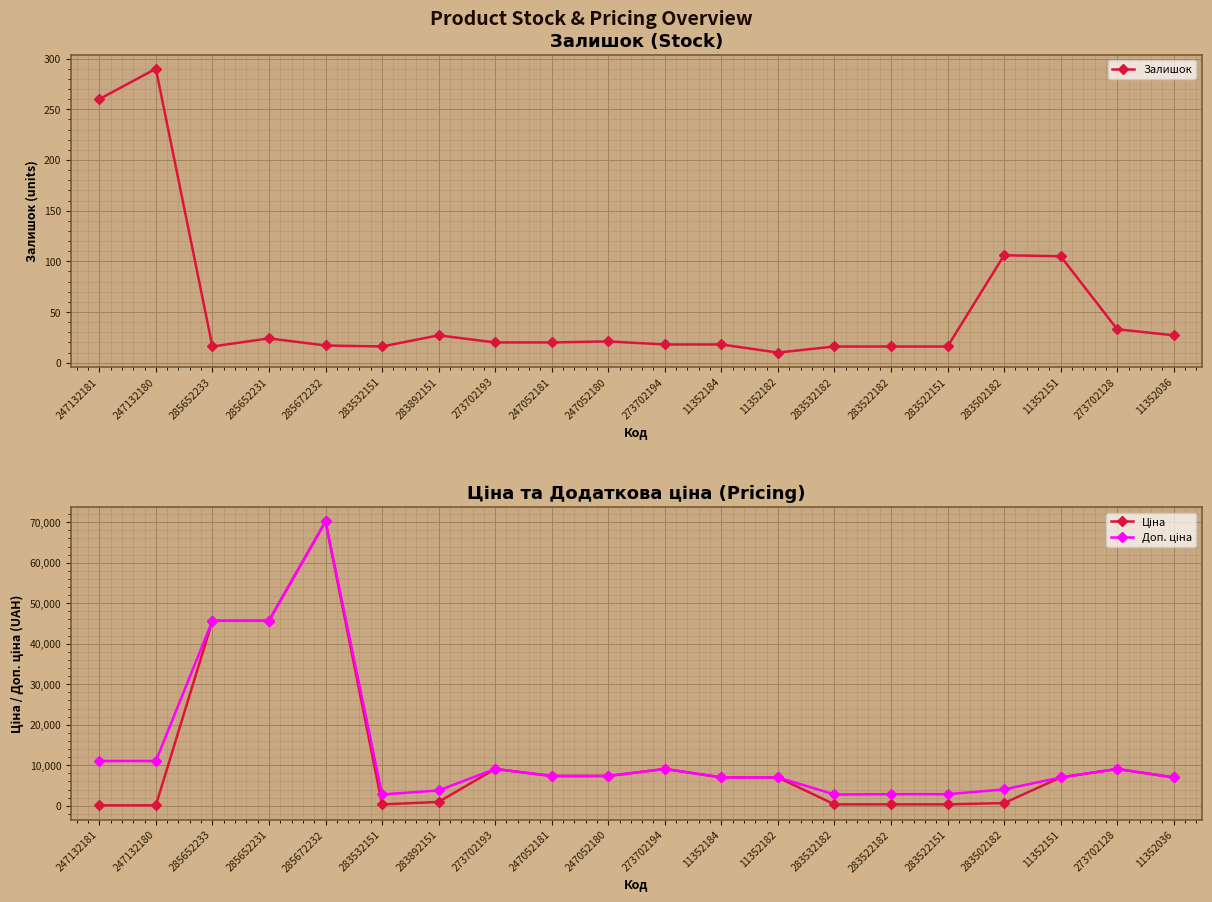

Reading right to left, transcribe all the data shown in this chart.

Залишок: 27.0	33.0	105.0	106.0	16.0	16.0	16.0	10.0	18.0	18.0	21.0	20.0	20.0	27.0	16.0	17.0	24.0	16.0	290.0	260.0
Ціна: 7002.7	9092.0	7002.7	672.7	358.0	358.0	348.6	7002.7	7002.7	9092.0	7360.2	7360.2	9092.0	947.6	348.6	70181.6	45672.6	45672.6	110.5	110.5
Доп. ціна: 7002.7	9092.0	7002.7	4036.0	2863.8	2863.8	2789.2	7002.7	7002.7	9092.0	7360.2	7360.2	9092.0	3790.3	2789.2	70181.6	45672.6	45672.6	11055.0	11055.0